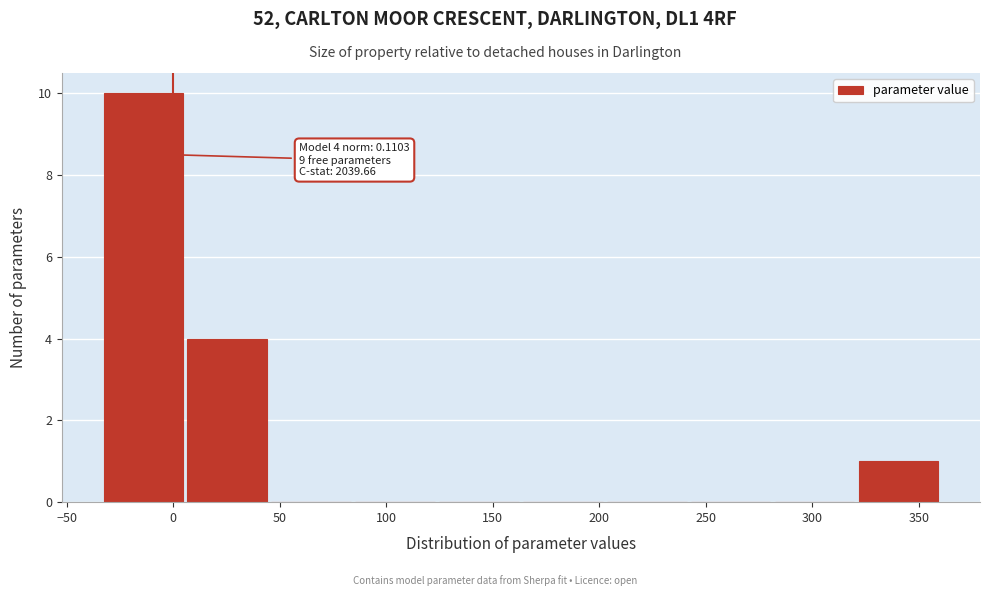

Which range on the x-axis has the tallest bar?

-35 to 5